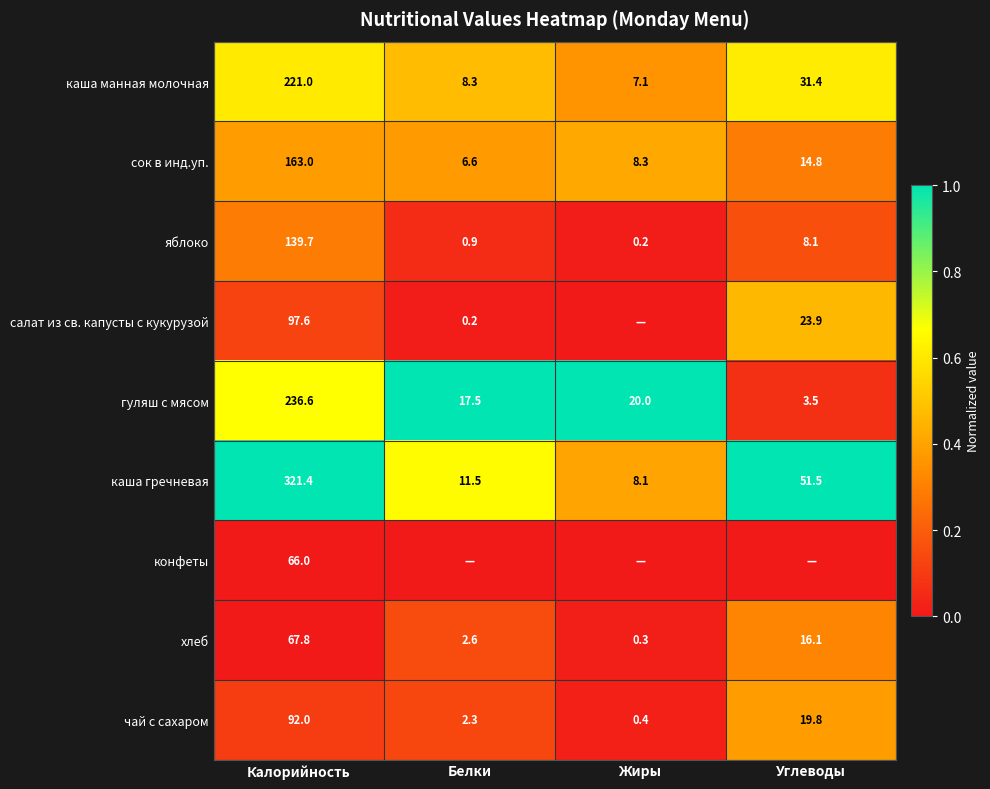

What is the highest value of the яблоко series?

139.7